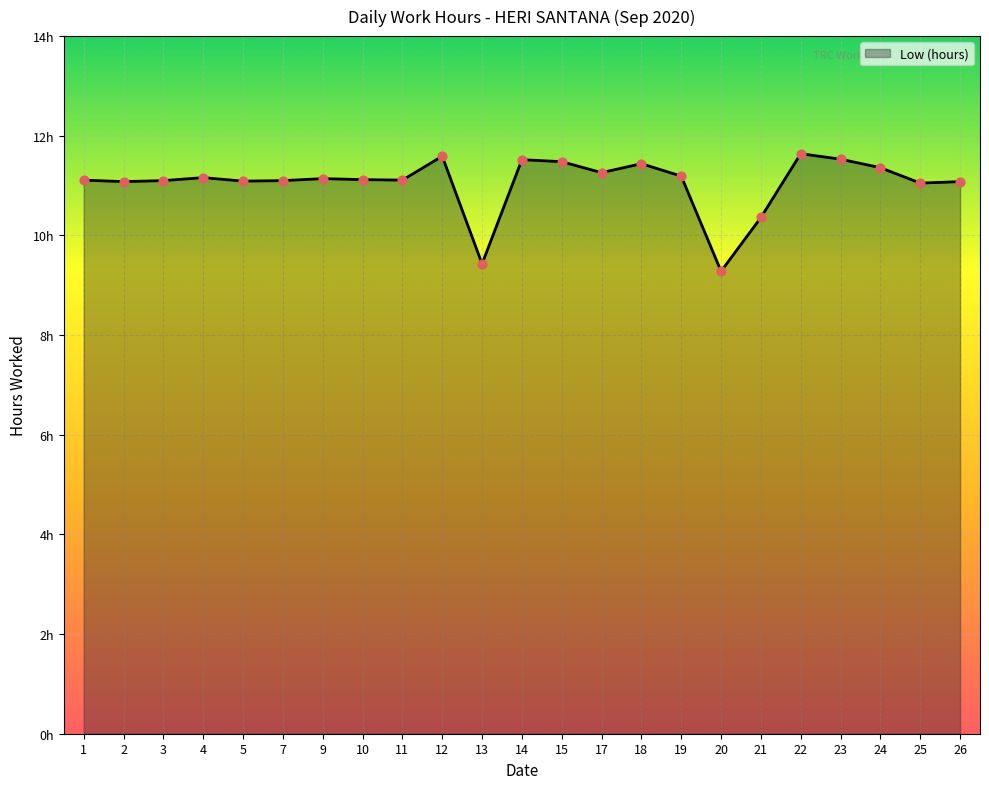

Which has a higher value, 24 or 14?

14